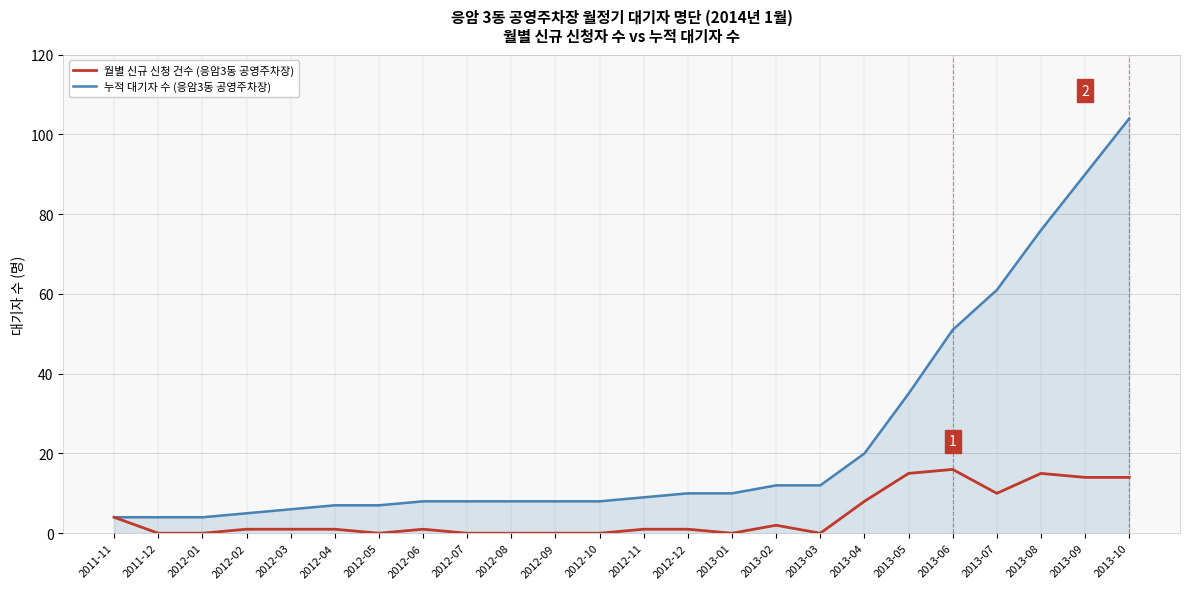

The 월별 신규 신청 건수 (응암3동 공영주차장) series shows 1 at 2012-12. True or false?

True